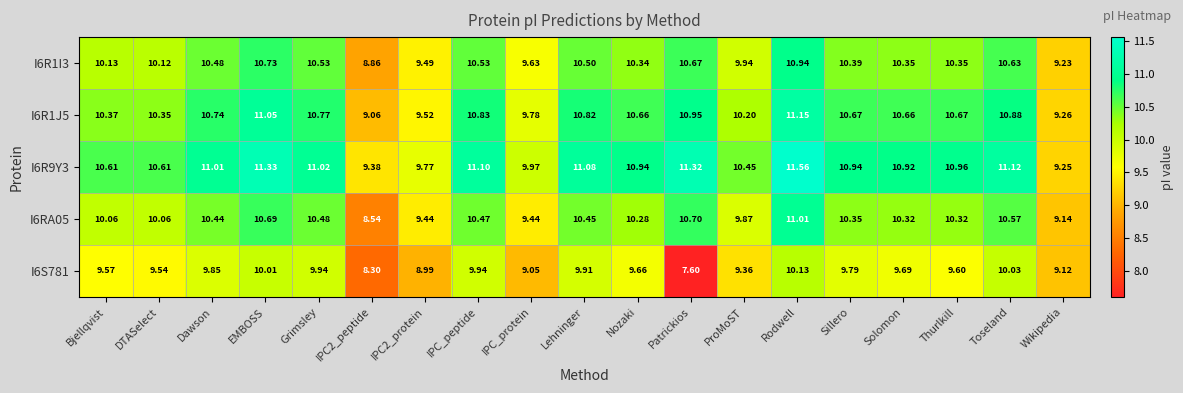

At which category is the sum across all series the highest?

Rodwell